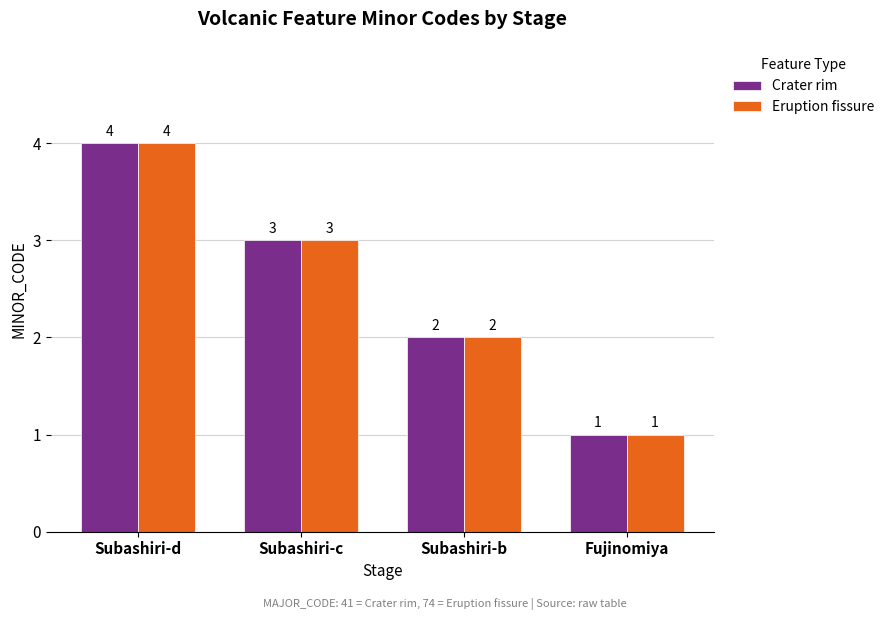

What is the maximum value for Crater rim?

4